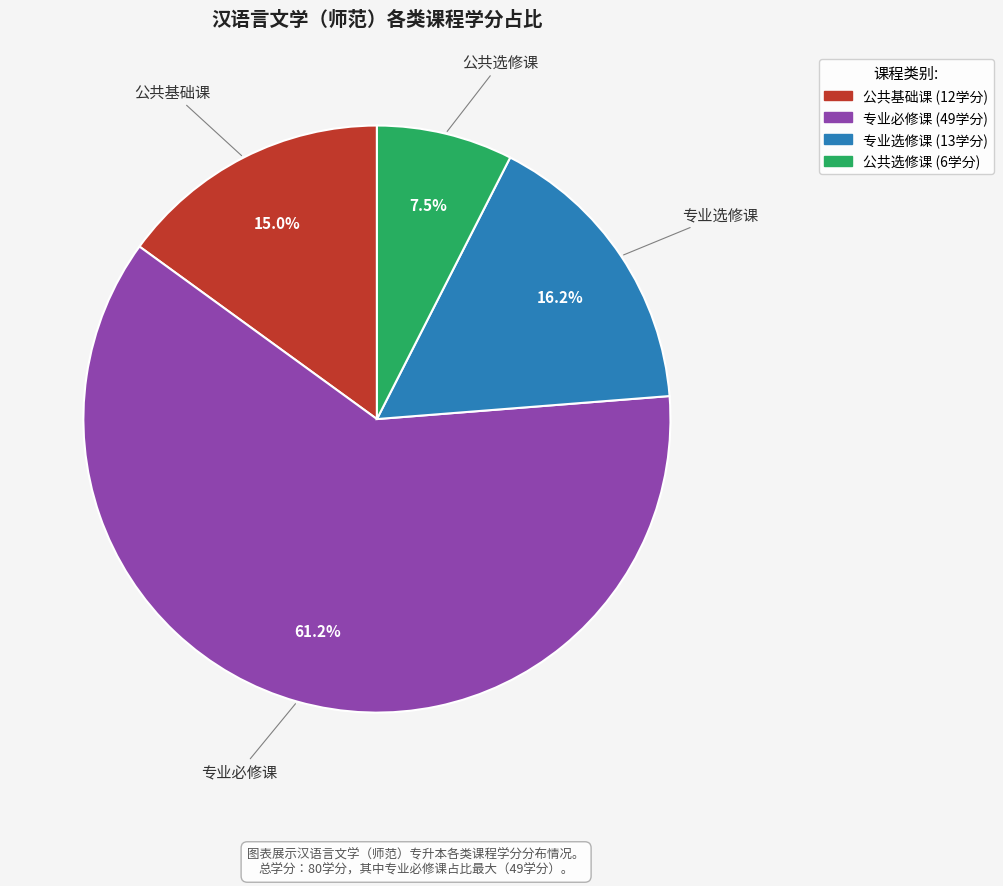

What is the ratio of the value at 专业必修课 to the value at 公共基础课?

4.1